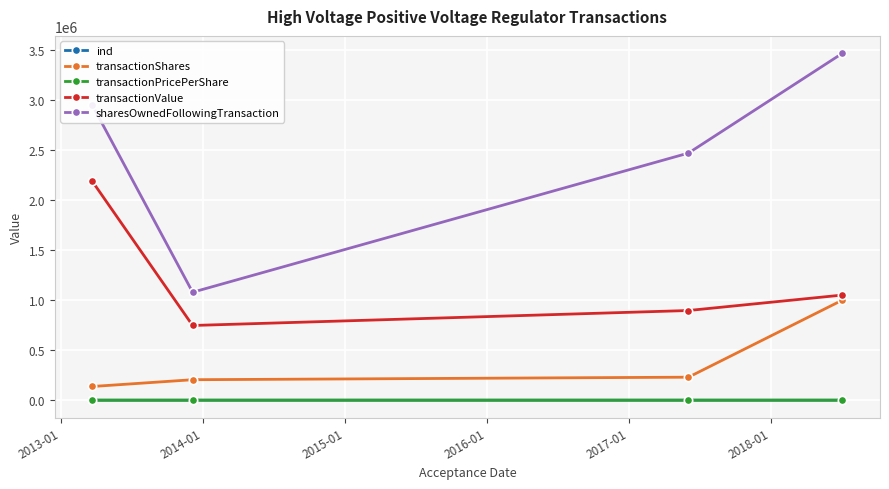

How many data points does each series have?

4